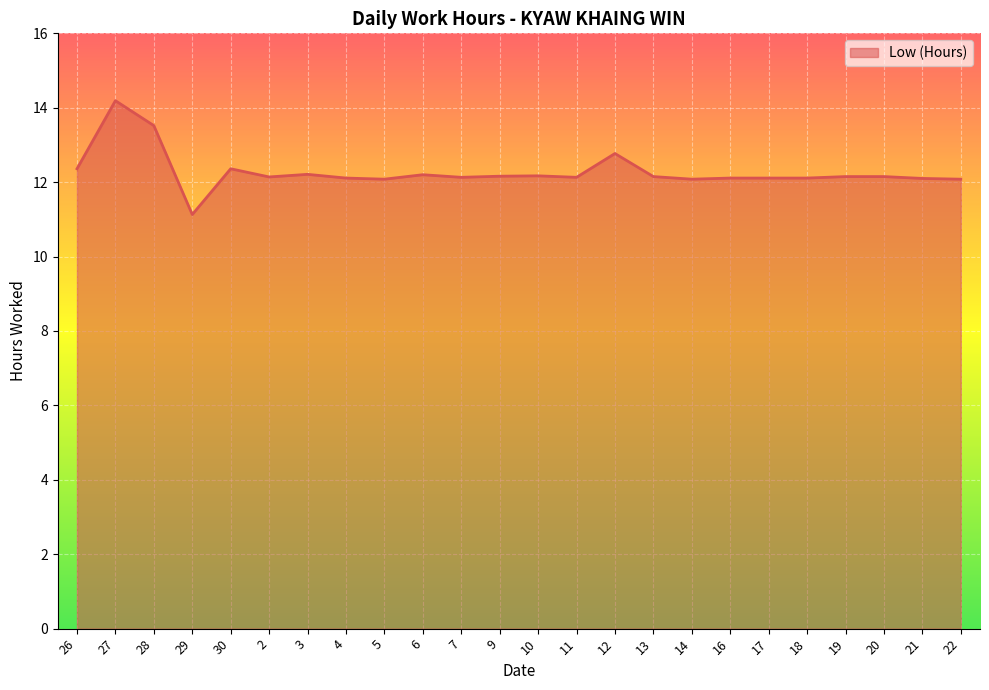

Approximately how many times larger is the value at 3 compared to 27?

0.9